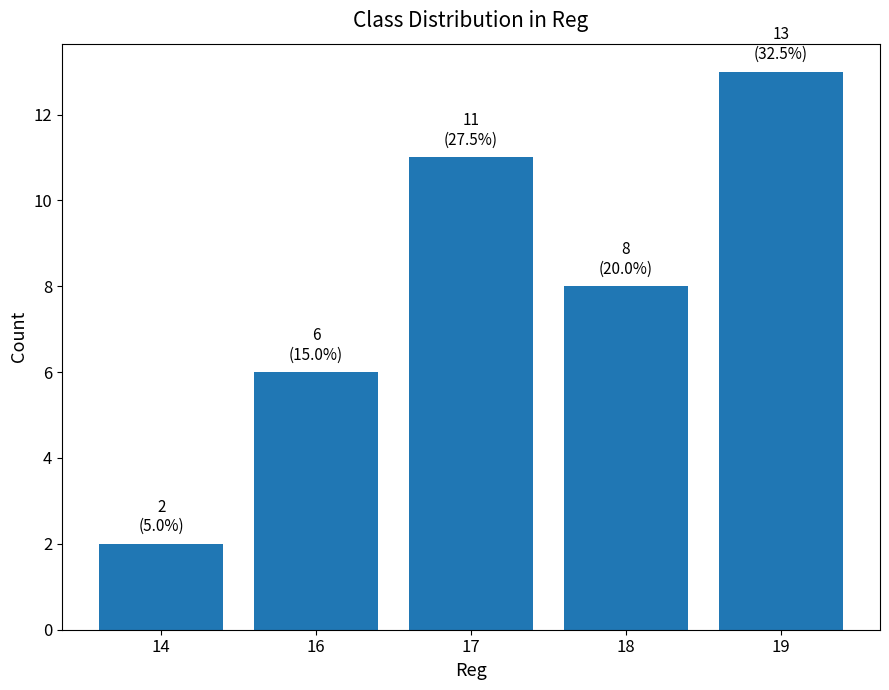

List the labels in order of value, largest first.

19, 17, 18, 16, 14